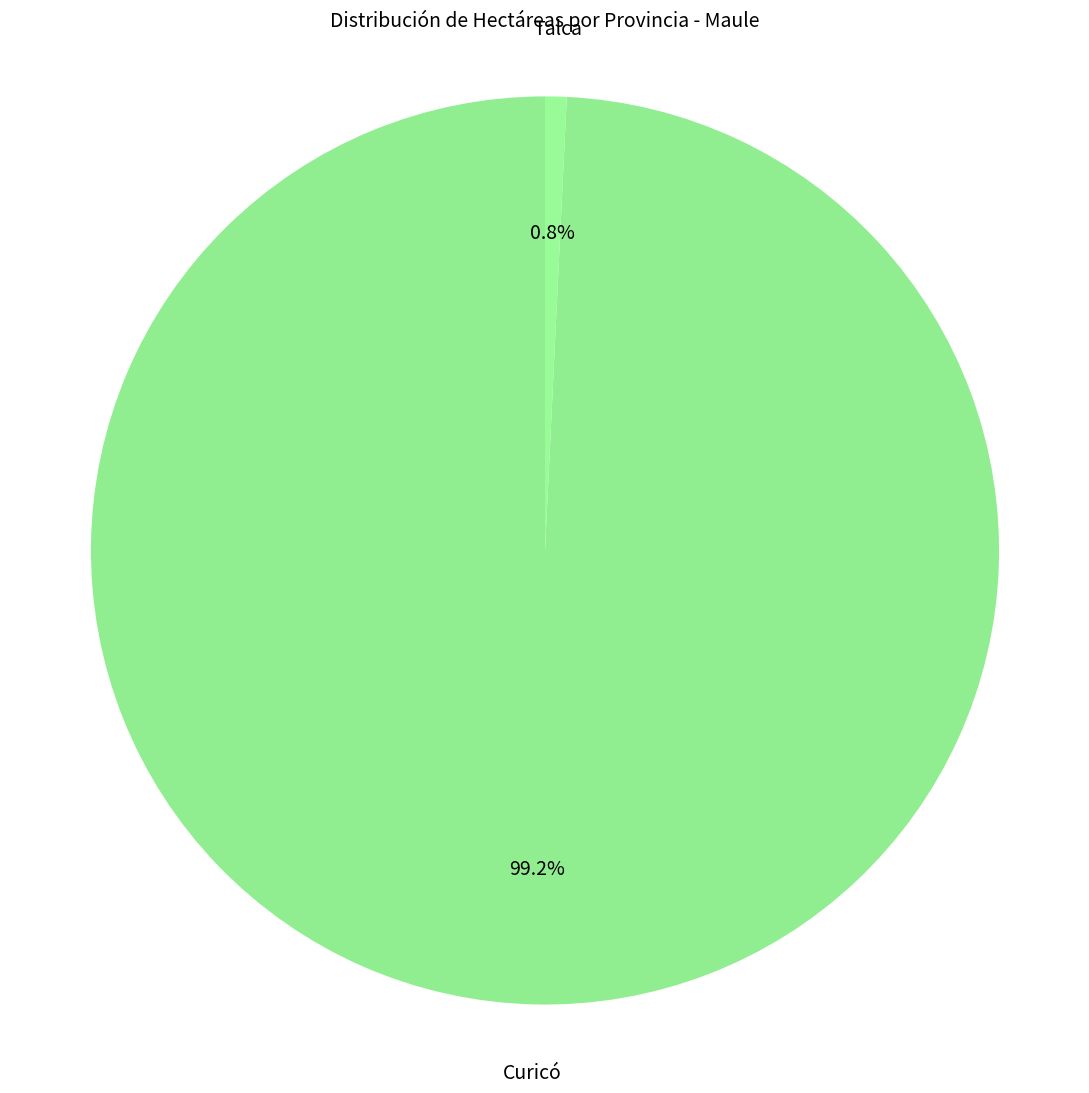

The Curicó slice represents 99% of the pie. True or false?

True